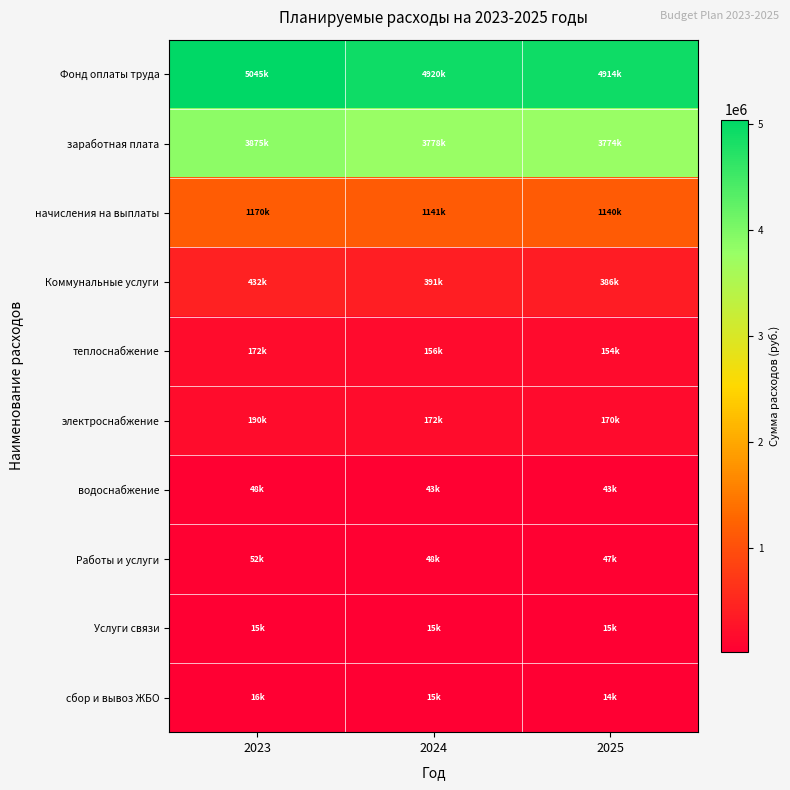

Rank the series at 2025 from lowest to highest value.

сбор и вывоз ЖБО, Услуги связи, водоснабжение, Работы и услуги, теплоснабжение, электроснабжение, Коммунальные услуги, начисления на выплаты, заработная плата, Фонд оплаты труда